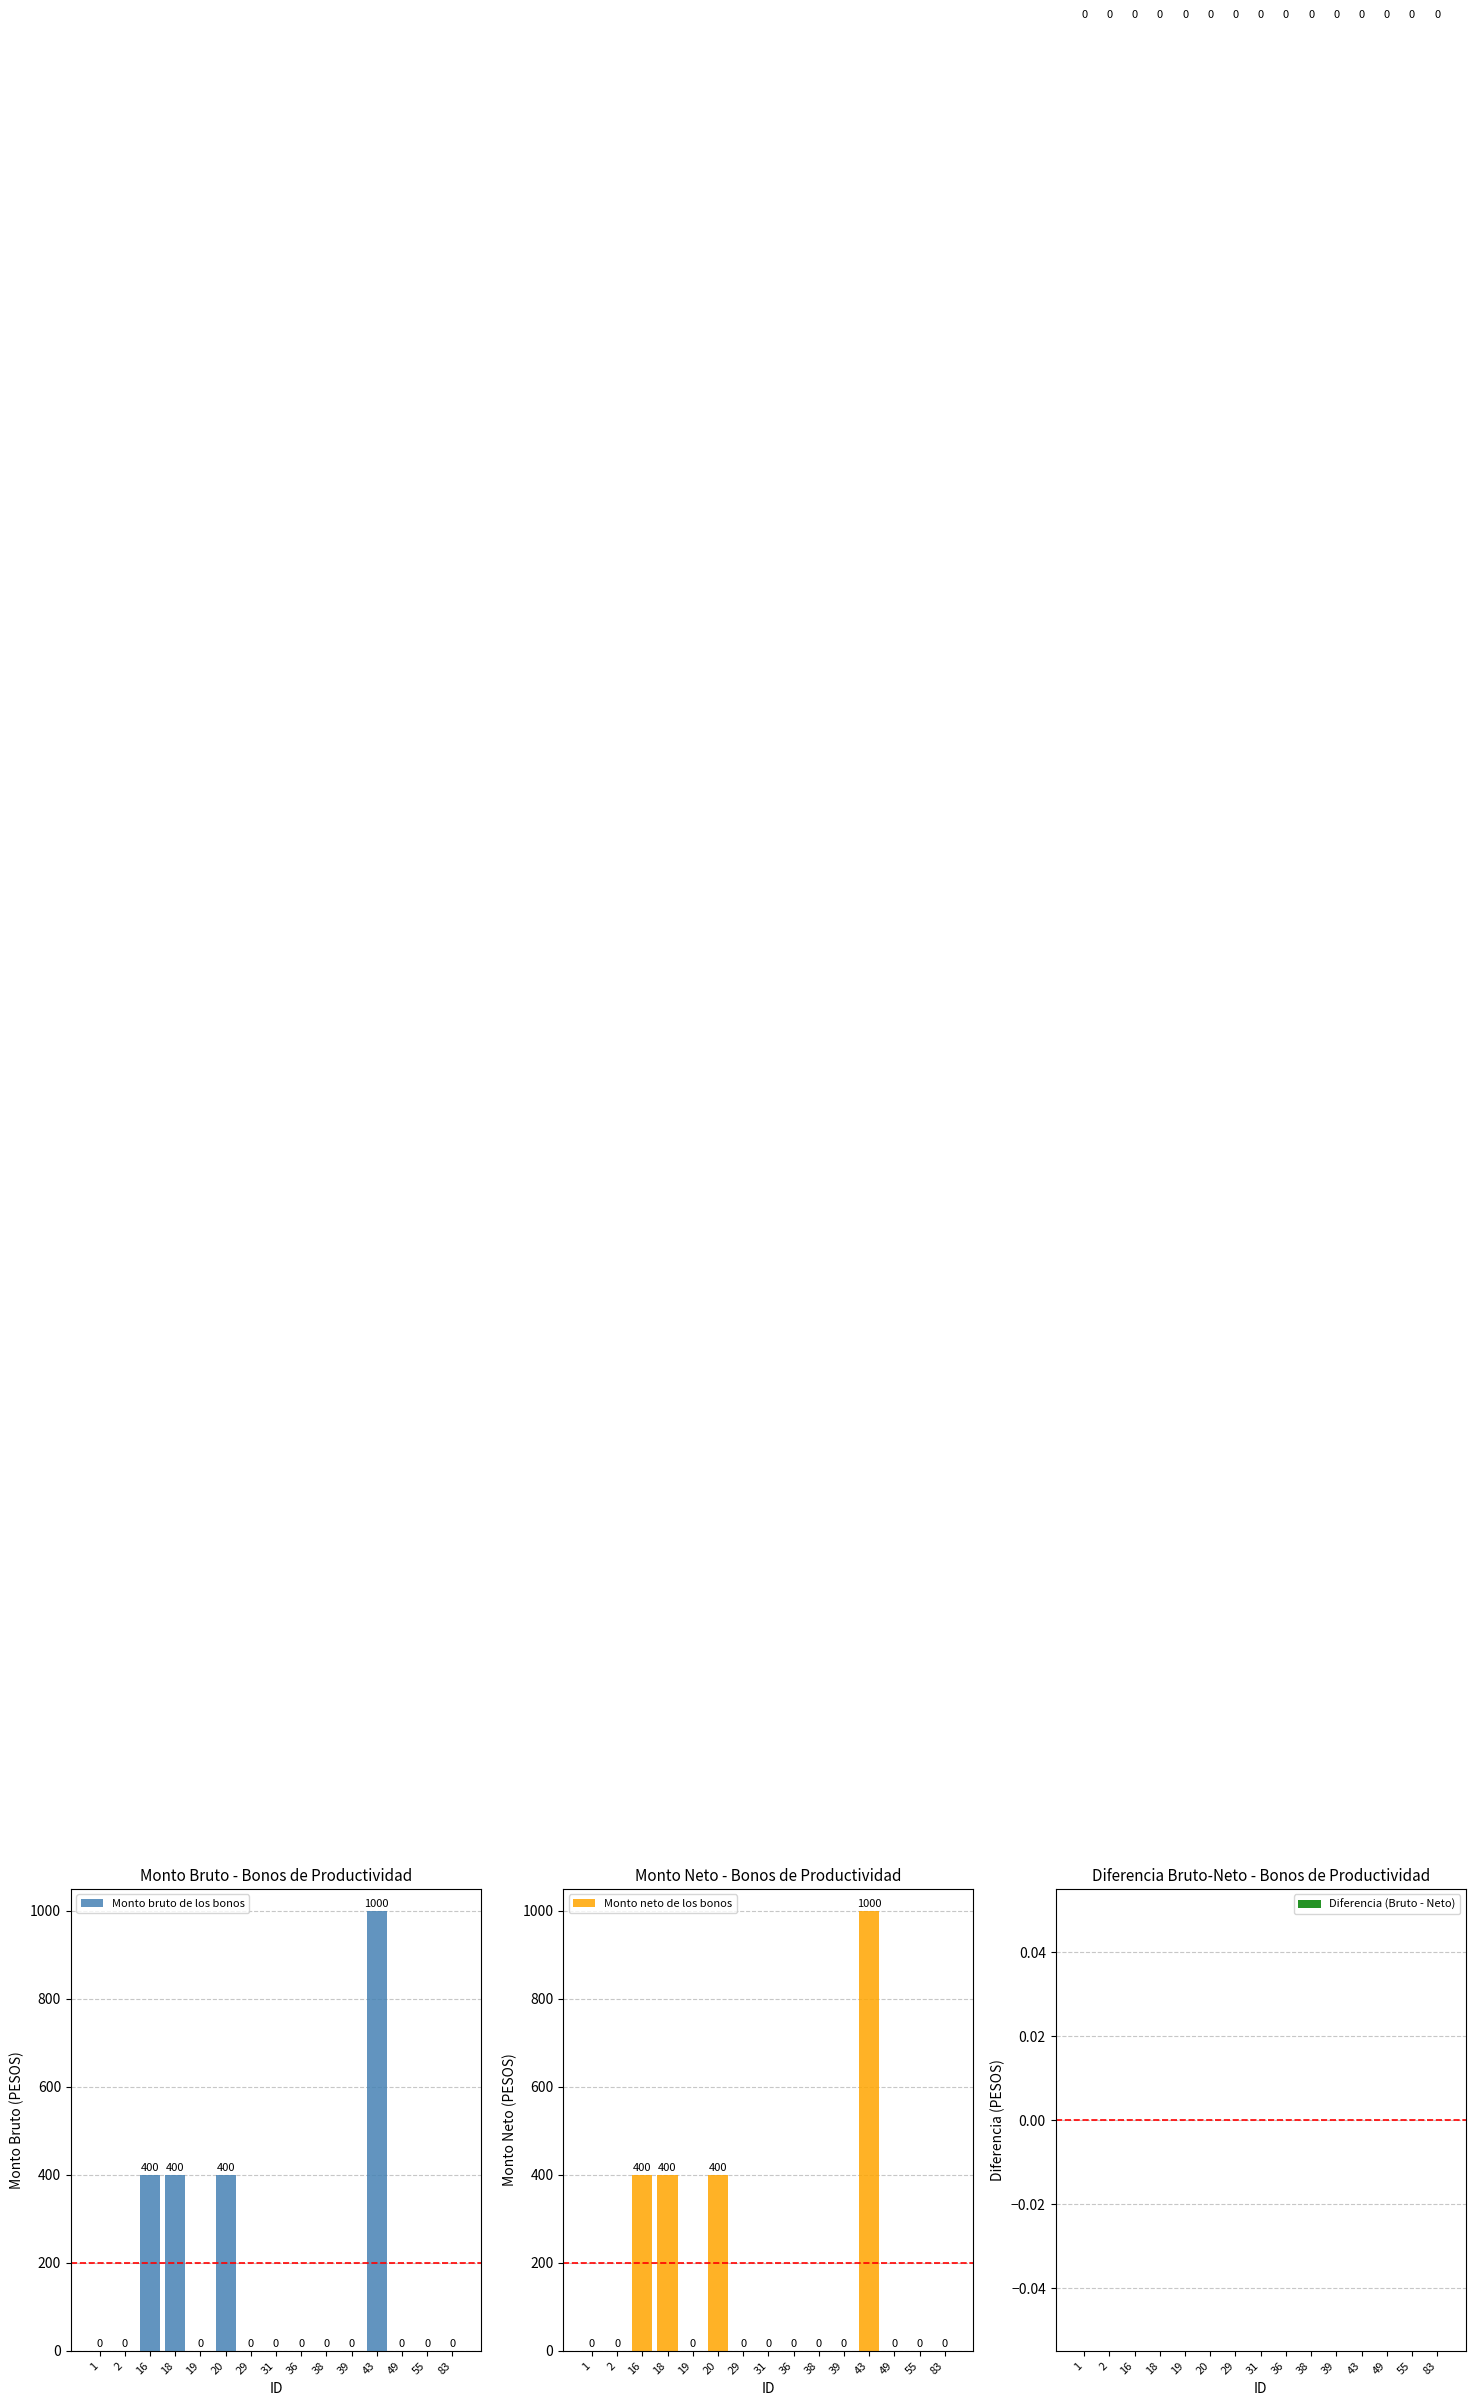

What is the difference between the second highest and minimum values in the Monto neto de los bonos series?

400